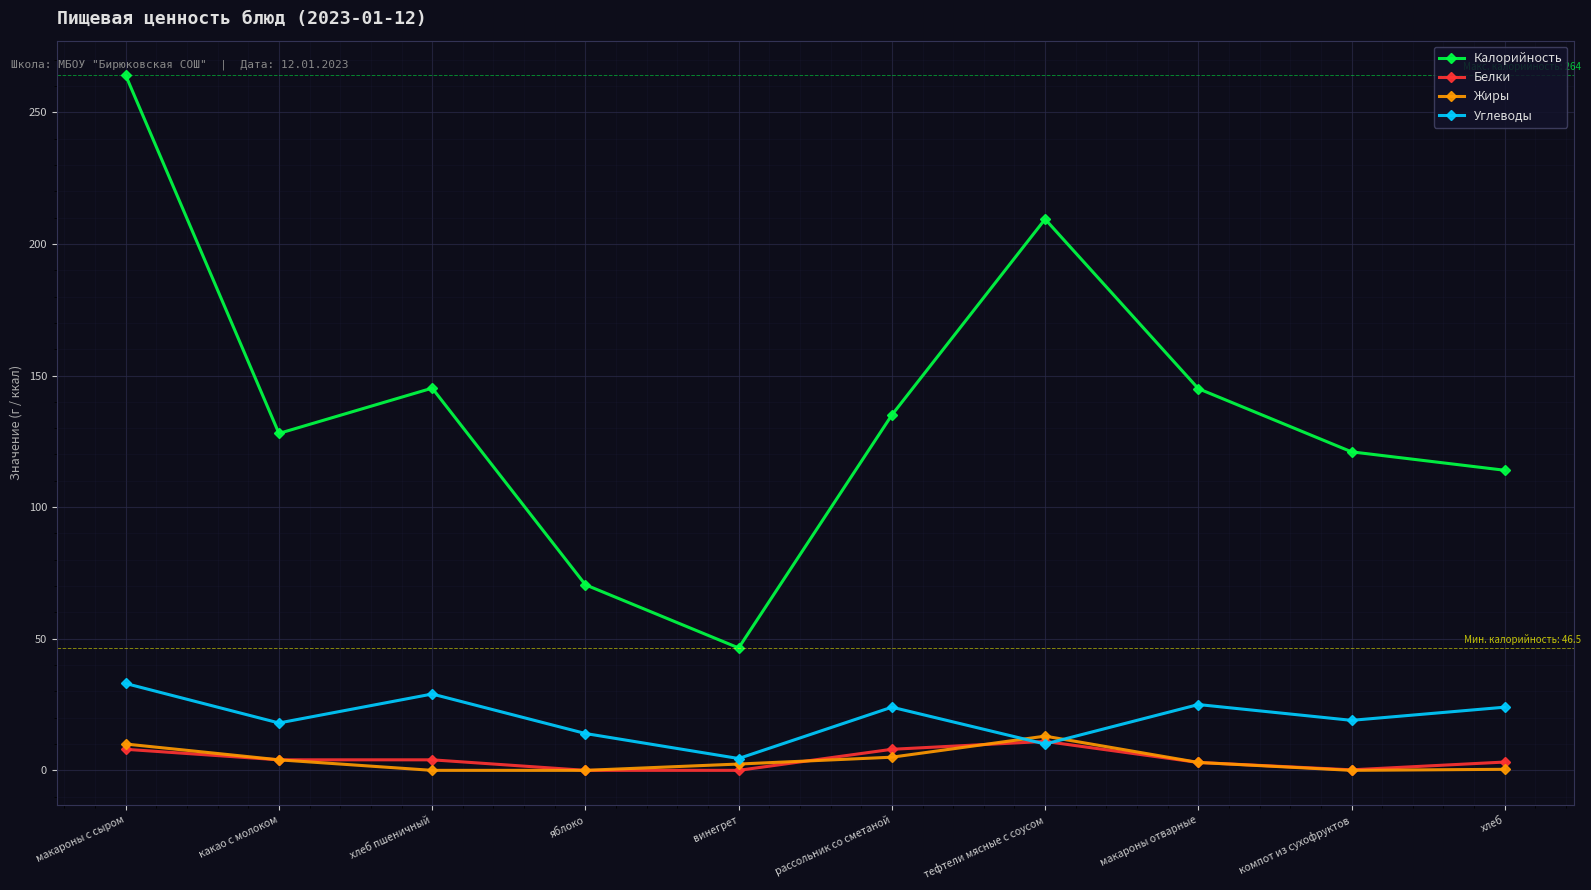

What is the difference between the Углеводы values at хлеб and тефтели мясные с соусом?

14.0